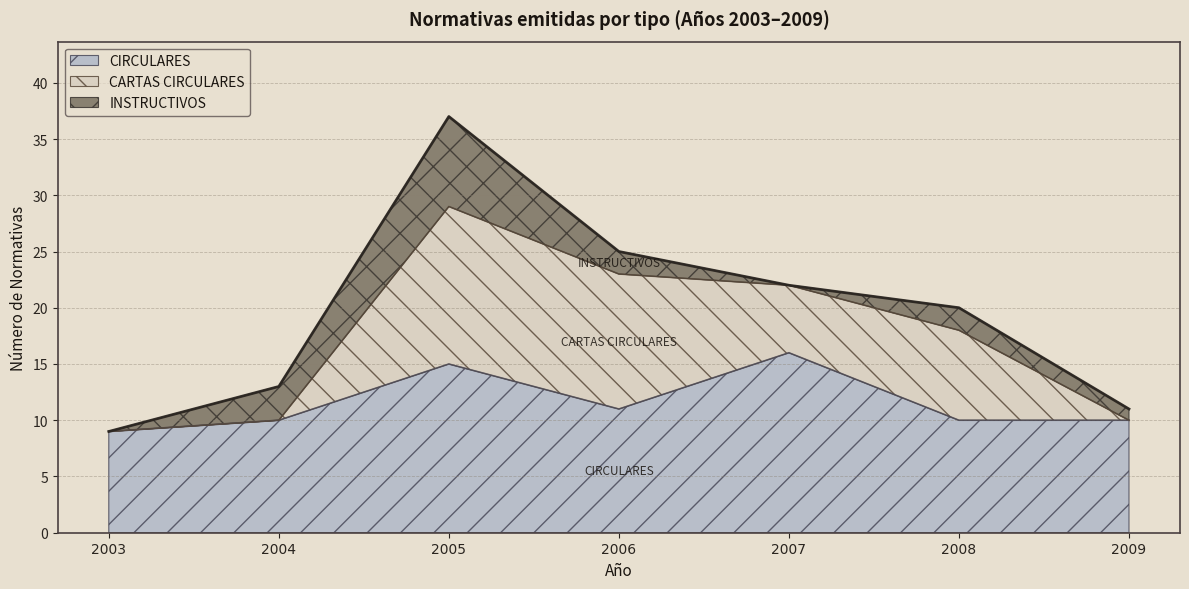

True or false: CIRCULARES and INSTRUCTIVOS intersect in this chart.

False